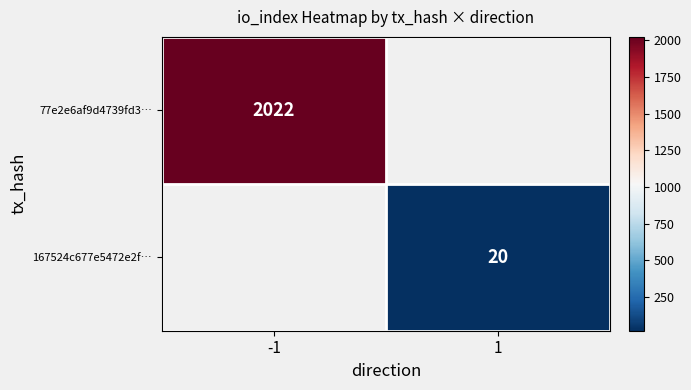

Is it true that 77e2e6af9d4739fd3… equals 3539 at -1?

False